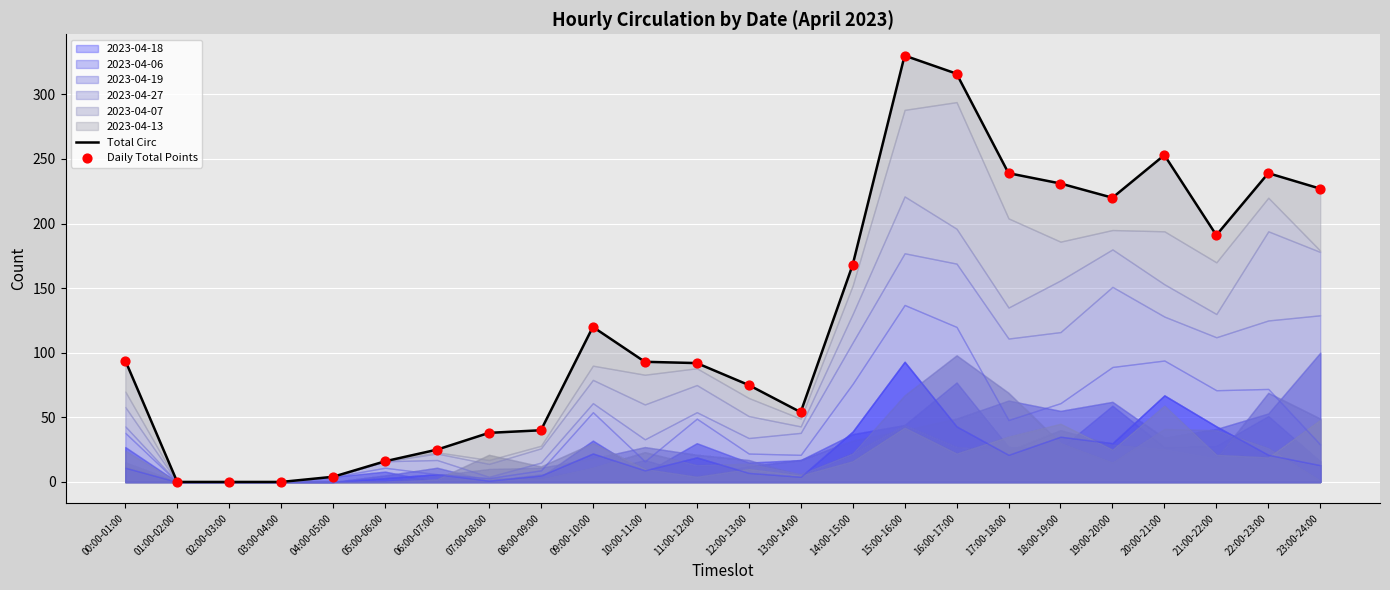

Which series reaches the maximum Y coordinate?

Total Circ